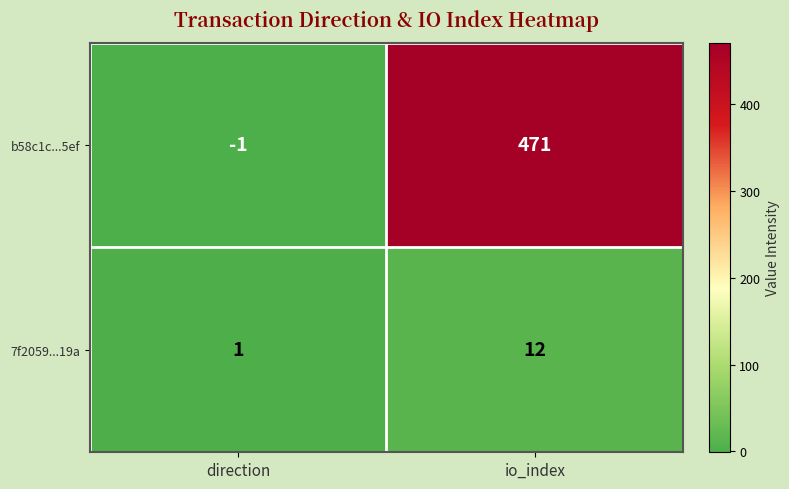

Rank the series by their maximum value, from lowest to highest.

7f2059...19a, b58c1c...5ef